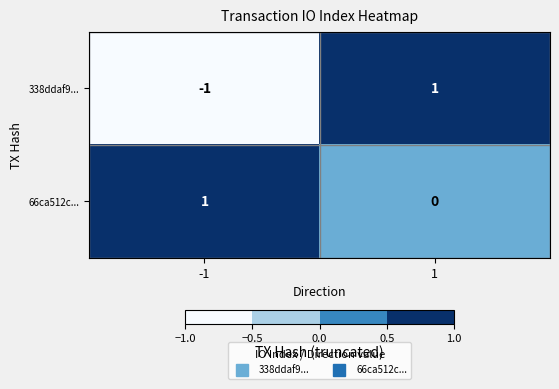

Which series changed the most between -1 and 1?

338ddaf9...